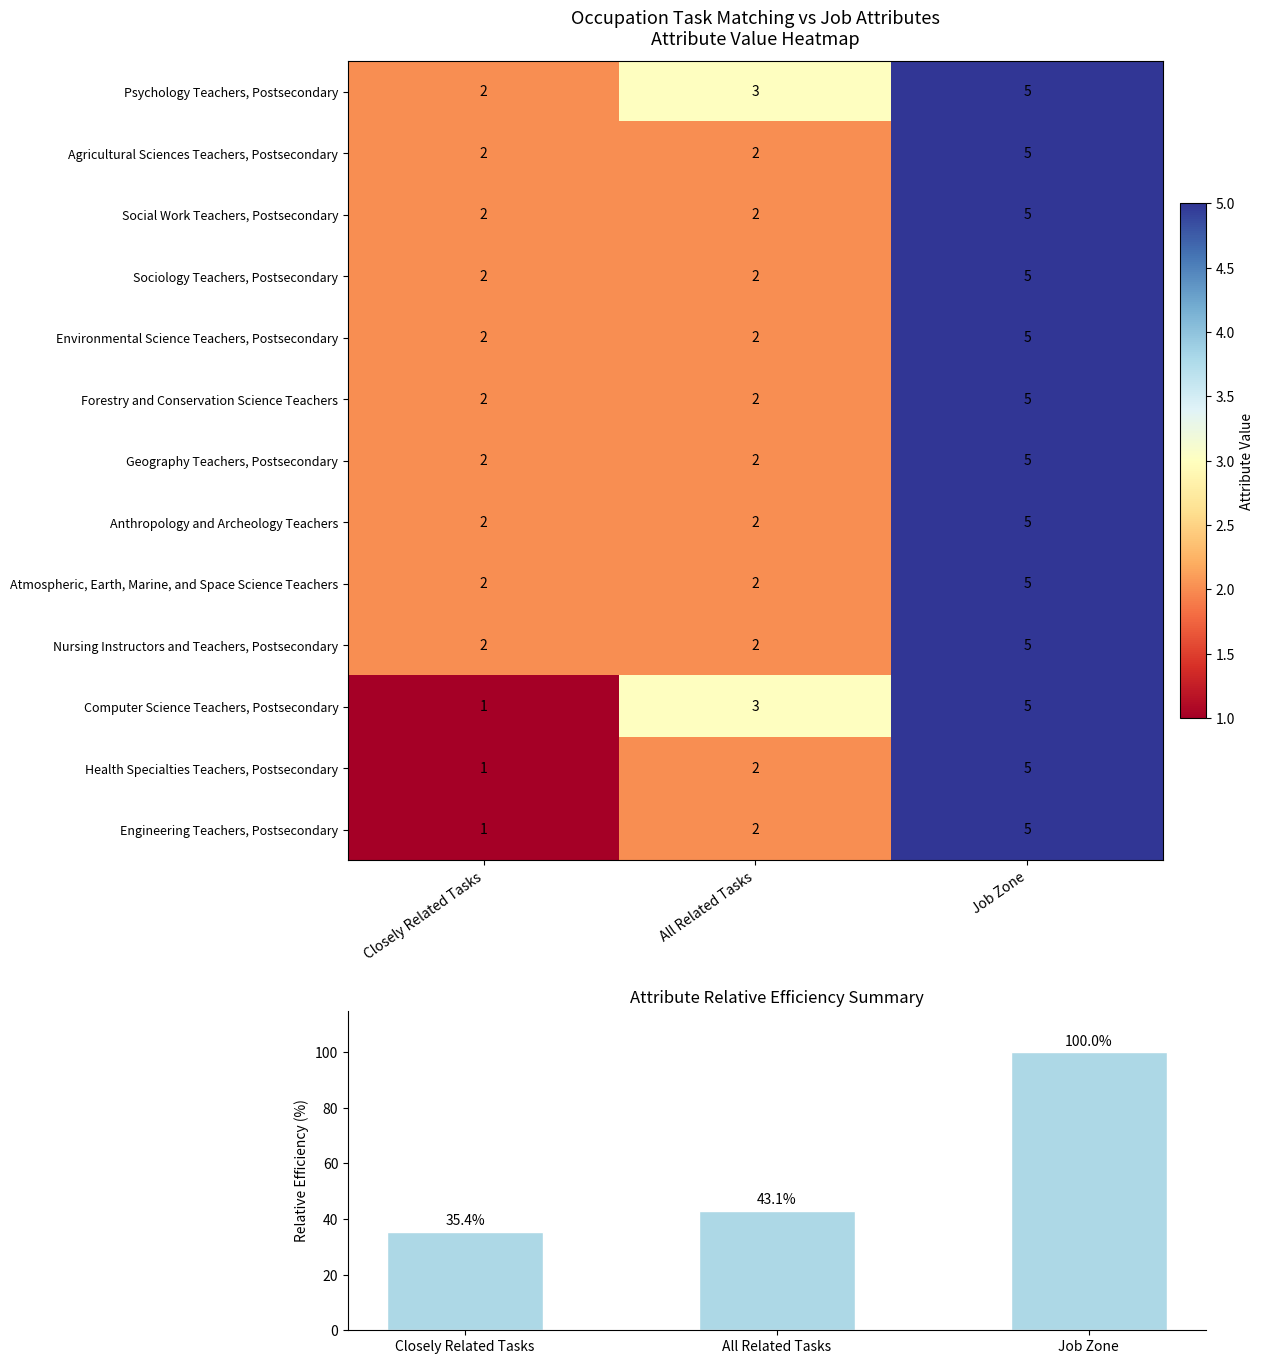

Which has a higher value, Job Zone or Closely Related Tasks?

Job Zone